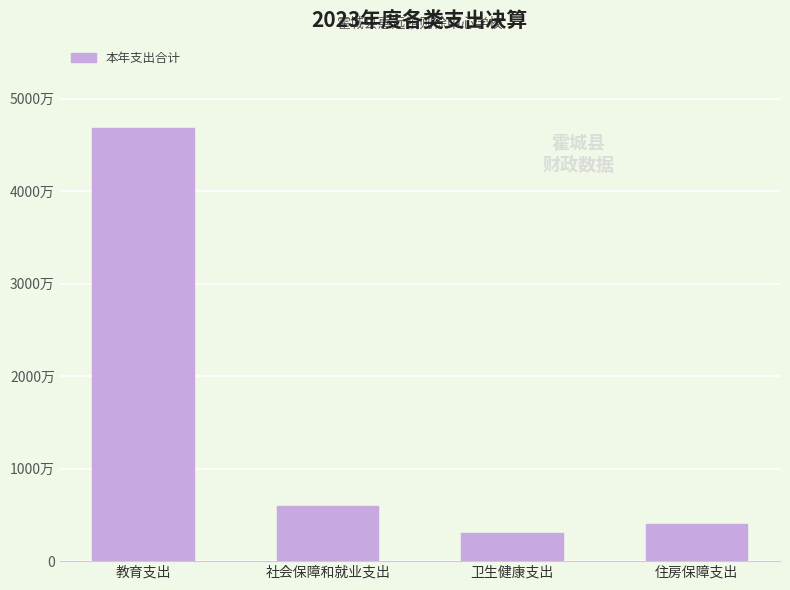

Are the bars horizontal?

No